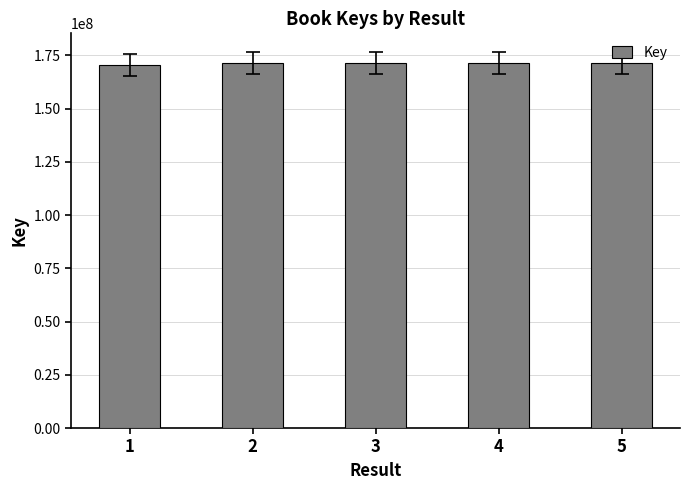

Does the chart contain stacked bars?

No